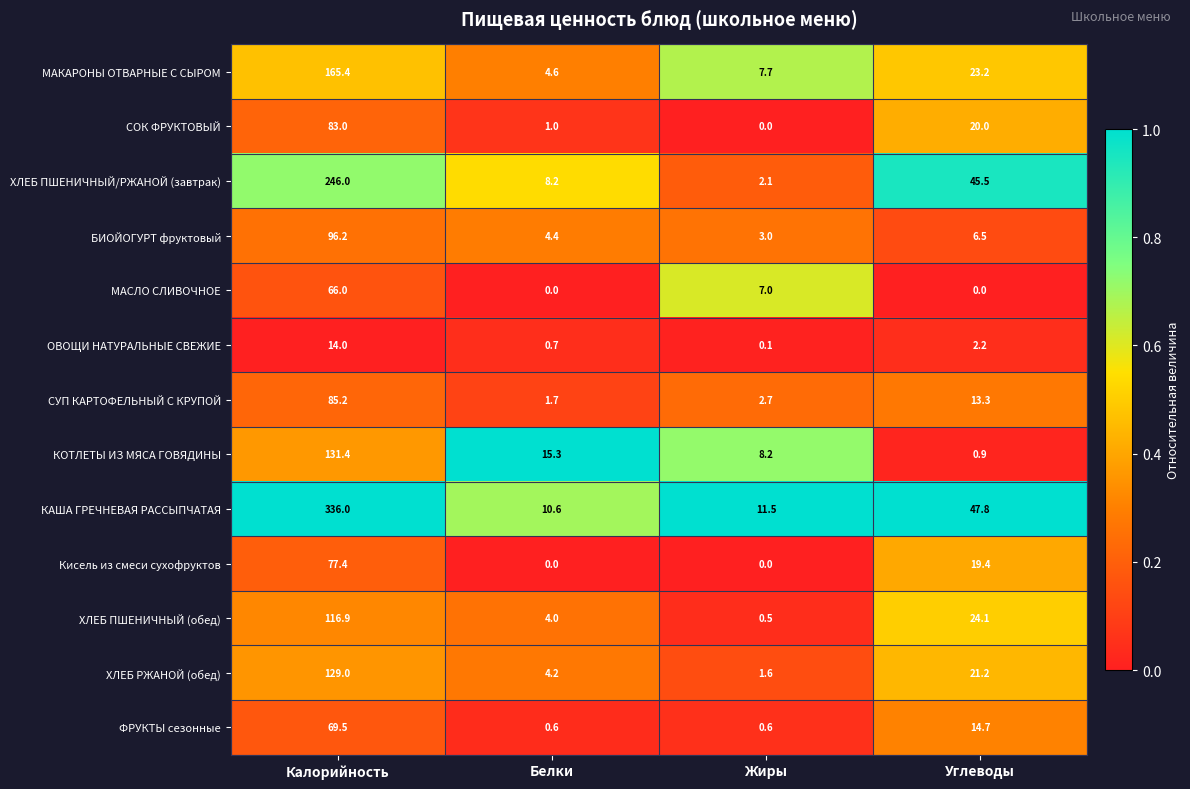

What is the difference between the second highest and minimum values in the КОТЛЕТЫ ИЗ МЯСА ГОВЯДИНЫ series?

14.4